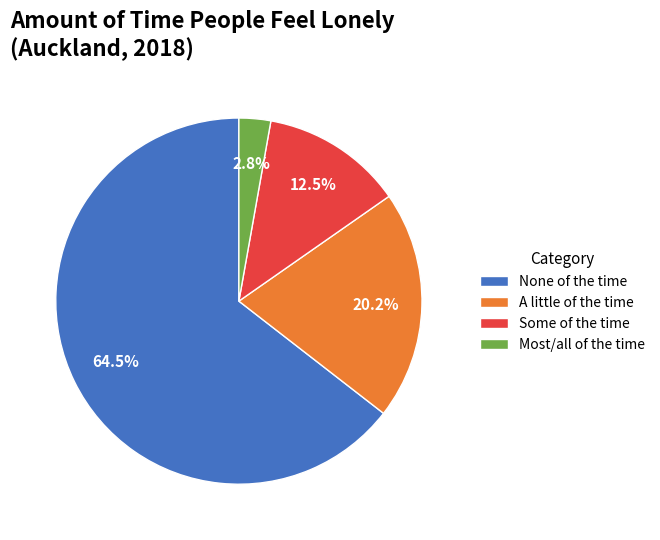

How many segments does this pie chart have?

4